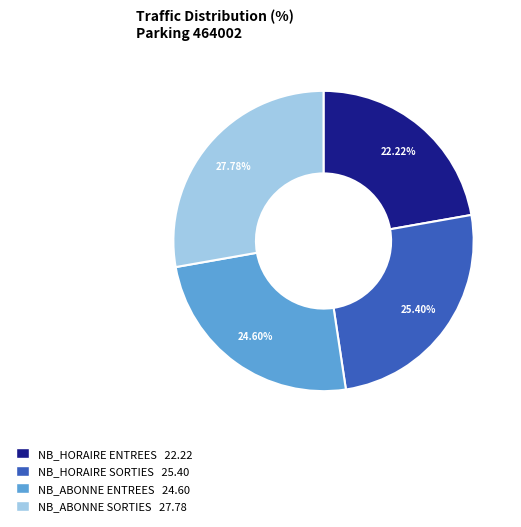

Does any single category account for the majority?

No